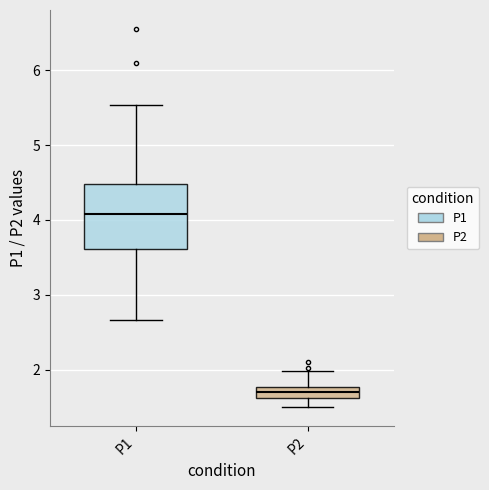

Where is the upper edge of the box for P2 on the y-axis? The values are not printed on the chart, so give them approximately, as read against the axis.

1.8